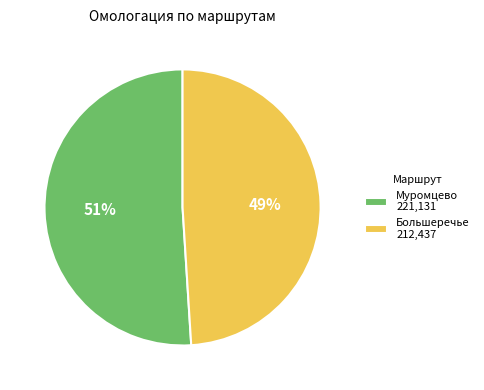

What is the ratio of the value at Большеречье 212,437 to the value at Муромцево 221,131?

1.0